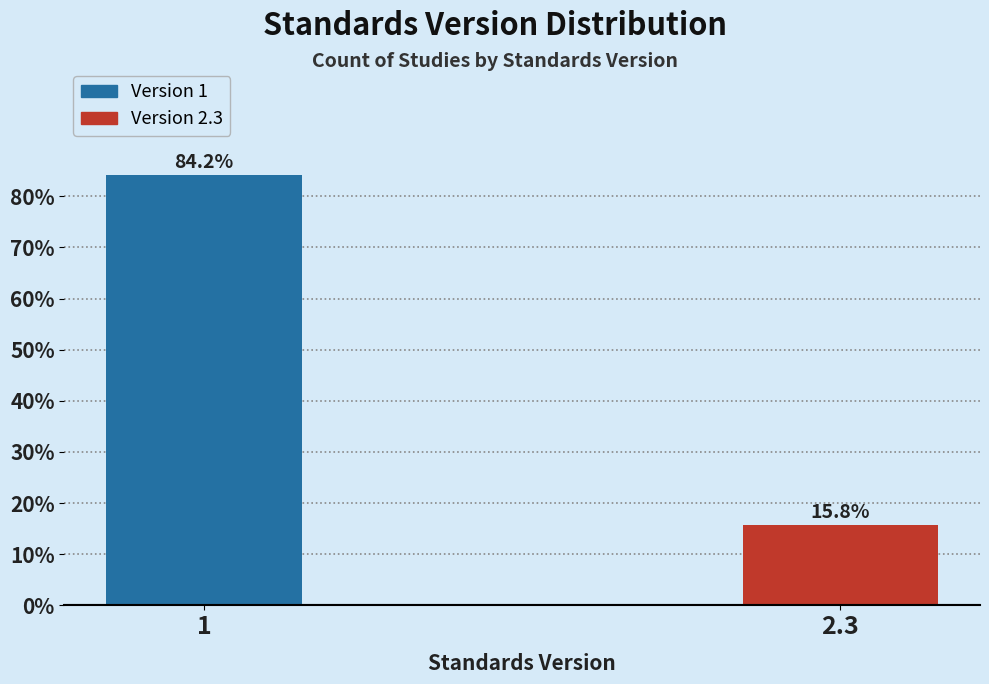

Reading left to right, transcribe all the data shown in this chart.

1=84.2	2.3=15.8